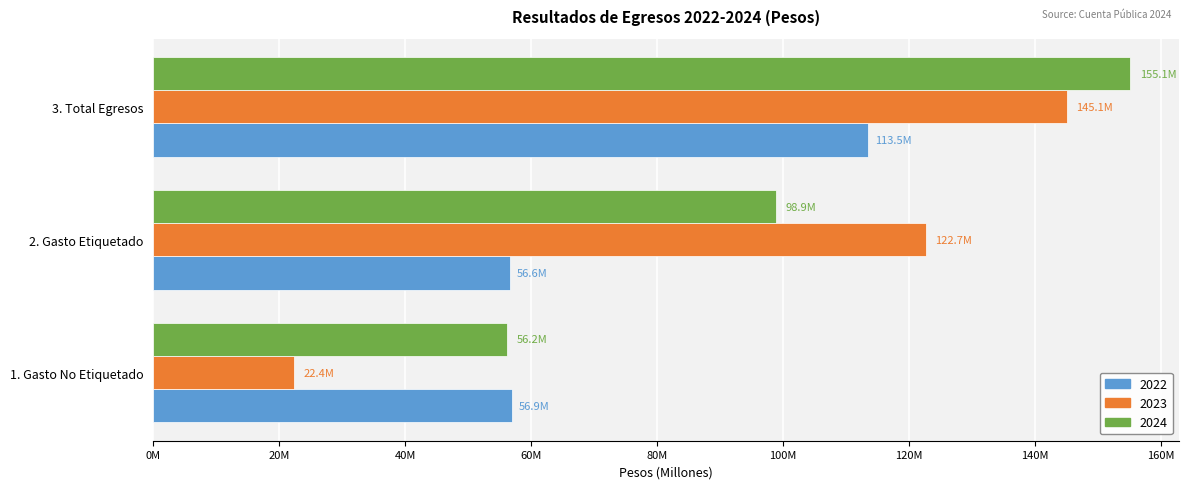

List the series in order of their overall mean, lowest first.

2022, 2023, 2024